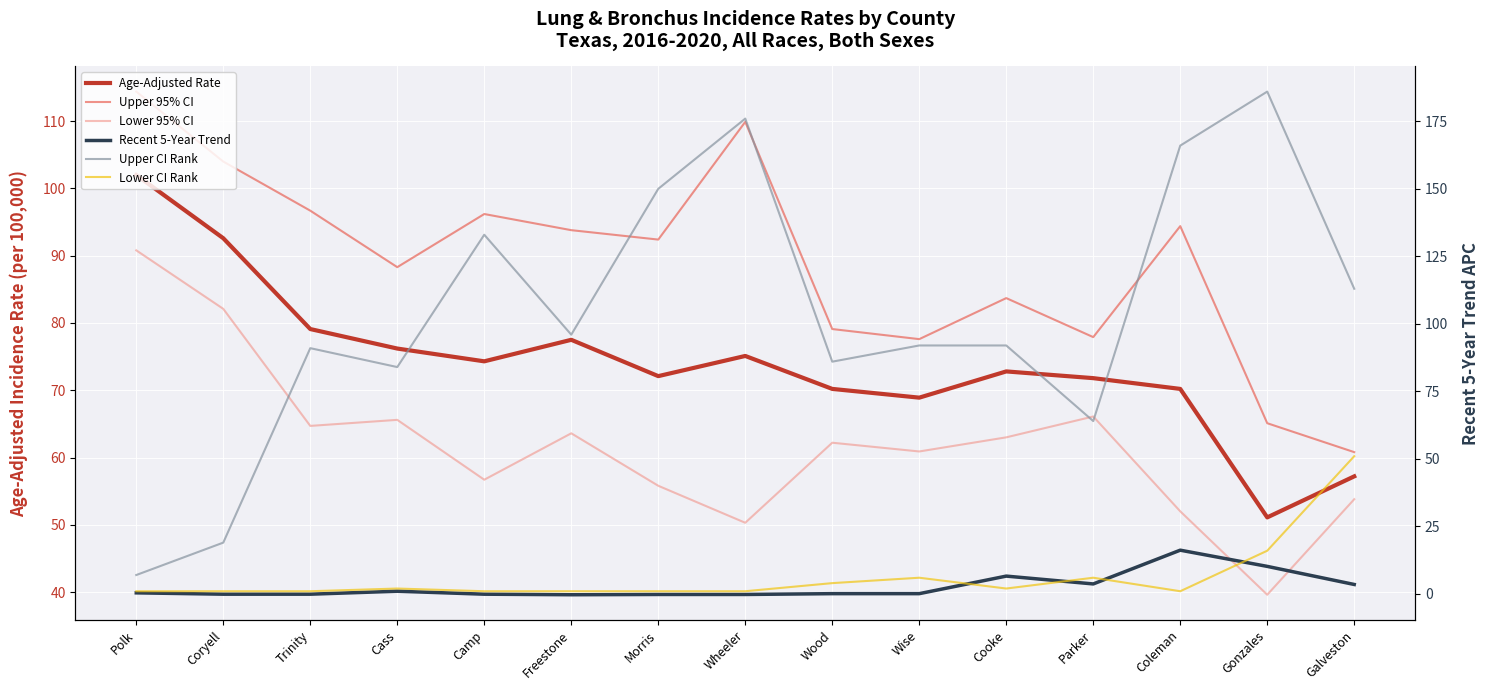

Which label corresponds to the largest value in the chart?

Gonzales